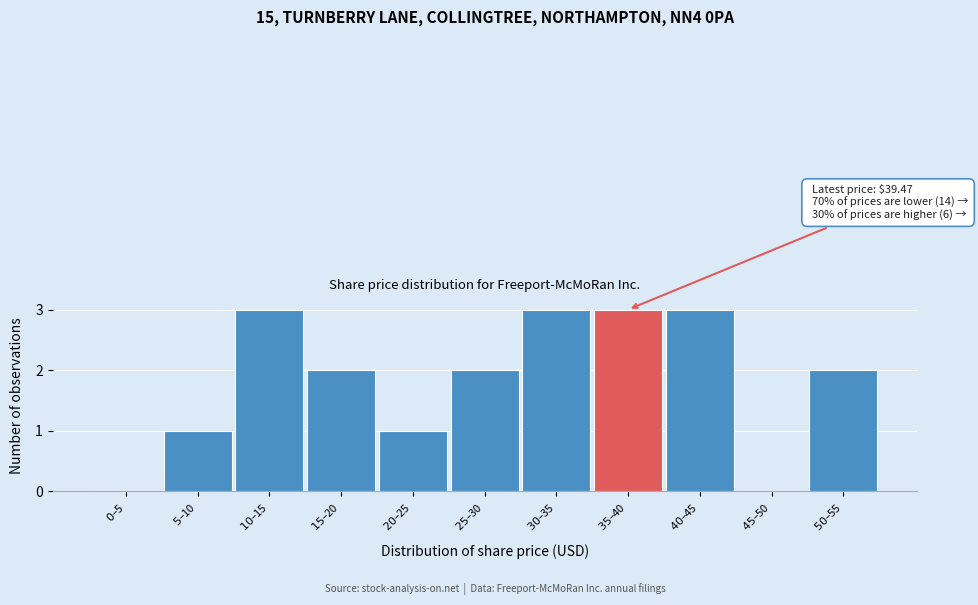

What is the greatest value displayed?

3